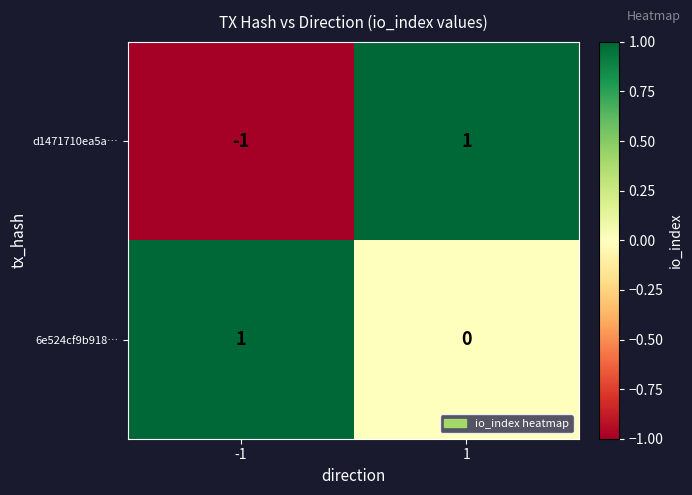

Is the value of d1471710ea5a… at 1 greater than the value of 6e524cf9b918… at 1?

Yes